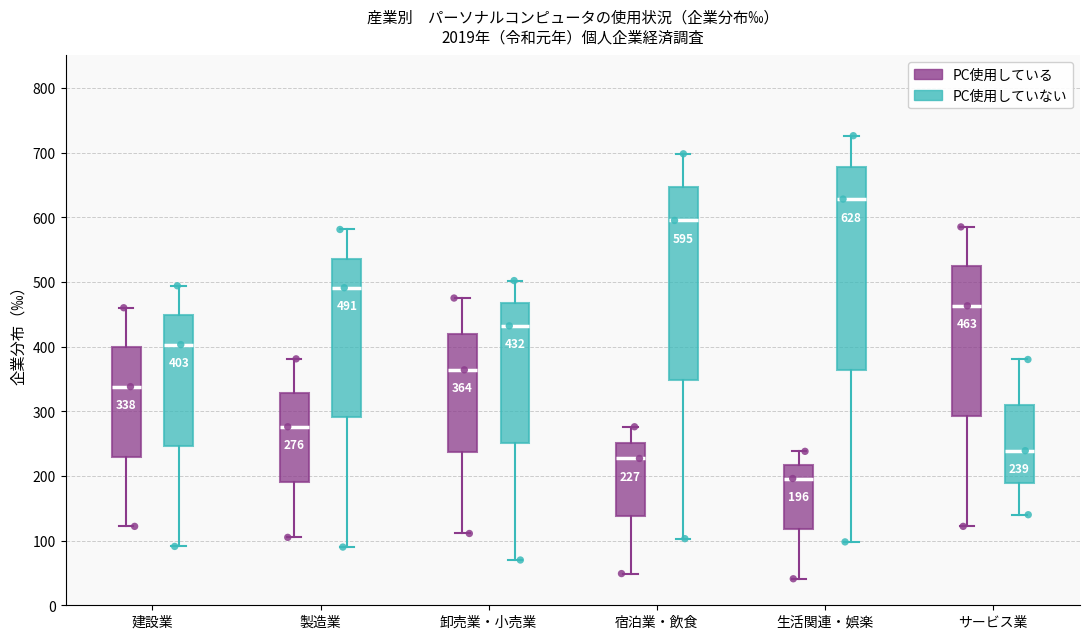

Which box's median line is the lowest?

生活関連・娯楽 (PC使用している)